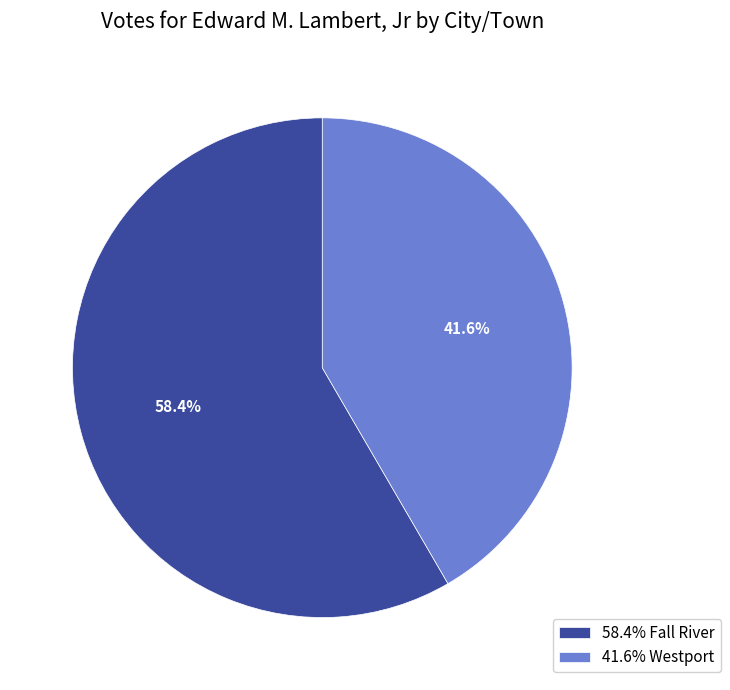

Do 41.6% Westport and 58.4% Fall River together represent more than half of the pie?

Yes